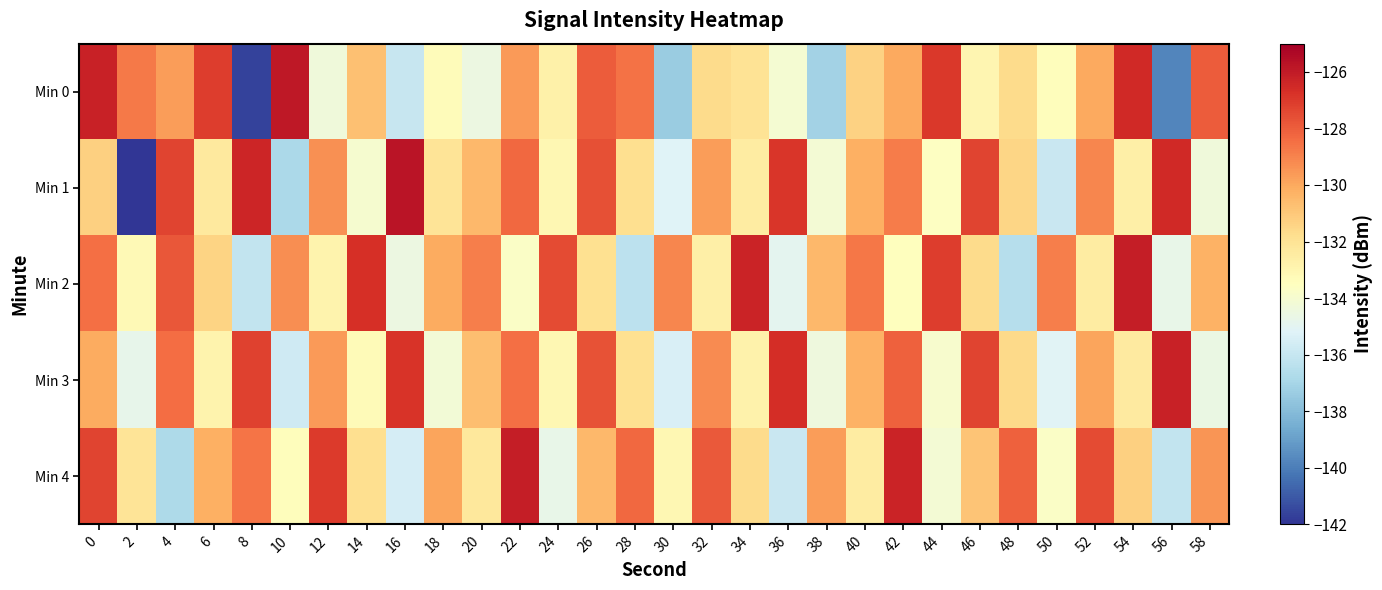

Reading right to left, list all the values displayed in this chart.

Min 0: 58=-128.0	56=-139.8	54=-126.5	52=-130.0	50=-133.4	48=-131.7	46=-133.0	44=-127.0	42=-130.0	40=-131.3	38=-137.1	36=-134.1	34=-132.0	32=-131.7	30=-137.4	28=-128.5	26=-127.9	24=-132.8	22=-129.6	20=-134.5	18=-133.3	16=-136.0	14=-130.8	12=-134.3	10=-125.9	8=-141.7	6=-127.1	4=-129.7	2=-128.7	0=-126.2
Min 1: 58=-134.3	56=-126.5	54=-132.7	52=-129.1	50=-135.9	48=-131.5	46=-127.3	44=-133.6	42=-128.8	40=-130.2	38=-134.1	36=-126.9	34=-132.5	32=-129.7	30=-135.2	28=-131.8	26=-127.6	24=-133.1	22=-128.3	20=-130.5	18=-132.1	16=-125.8	14=-134.0	12=-129.3	10=-136.9	8=-126.3	6=-132.4	4=-127.3	2=-142.0	0=-131.3
Min 2: 58=-130.3	56=-134.7	54=-126.1	52=-132.5	50=-128.9	48=-136.5	46=-131.7	44=-127.1	42=-133.5	40=-128.7	38=-130.5	36=-134.9	34=-126.3	32=-132.7	30=-129.1	28=-136.3	26=-131.9	24=-127.5	22=-133.7	20=-128.9	18=-130.1	16=-134.5	14=-126.7	12=-132.9	10=-129.3	8=-136.1	6=-131.4	4=-127.8	2=-133.2	0=-128.5
Min 3: 58=-134.6	56=-126.2	54=-132.4	52=-129.9	50=-135.1	48=-131.6	46=-127.3	44=-133.9	42=-128.1	40=-130.3	38=-134.4	36=-126.6	34=-132.8	32=-129.2	30=-135.4	28=-131.9	26=-127.7	24=-133.1	22=-128.5	20=-130.7	18=-134.2	16=-126.8	14=-133.3	12=-129.6	10=-135.7	8=-127.2	6=-132.9	4=-128.4	2=-134.8	0=-130.1
Min 4: 58=-129.5	56=-136.1	54=-131.3	52=-127.5	50=-133.7	48=-128.1	46=-130.9	44=-134.1	42=-126.3	40=-132.5	38=-129.7	36=-135.9	34=-131.7	32=-127.9	30=-133.1	28=-128.3	26=-130.5	24=-134.7	22=-126.1	20=-132.3	18=-129.9	16=-135.5	14=-131.8	12=-127.0	10=-133.4	8=-128.6	6=-130.2	4=-136.8	2=-132.1	0=-127.3